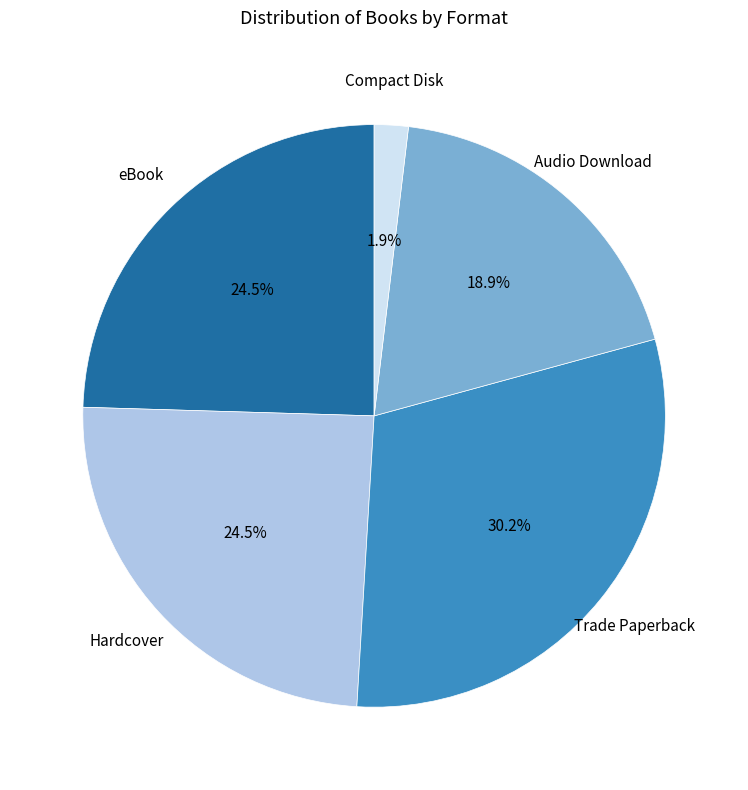

Which category has the biggest portion of the pie?

Trade Paperback